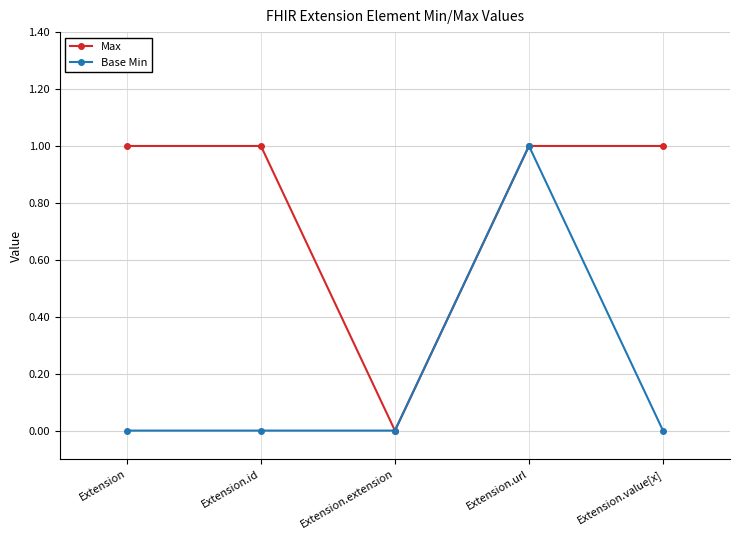

Reading right to left, extract all data points from this chart.

Max: 1	1	0	1	1
Base Min: 0	1	0	0	0